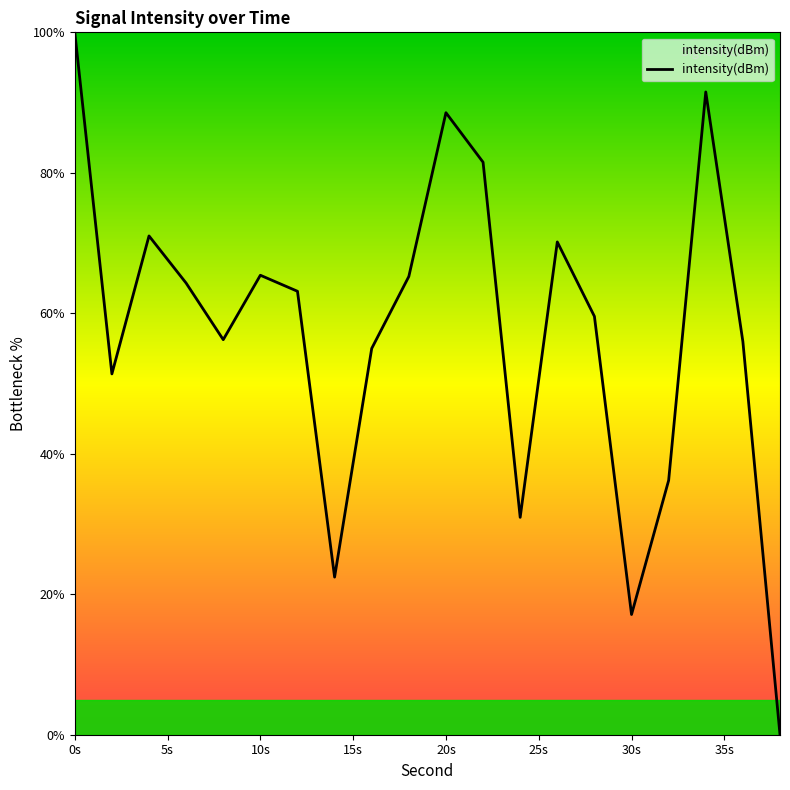

What is the greatest value displayed?

100.0